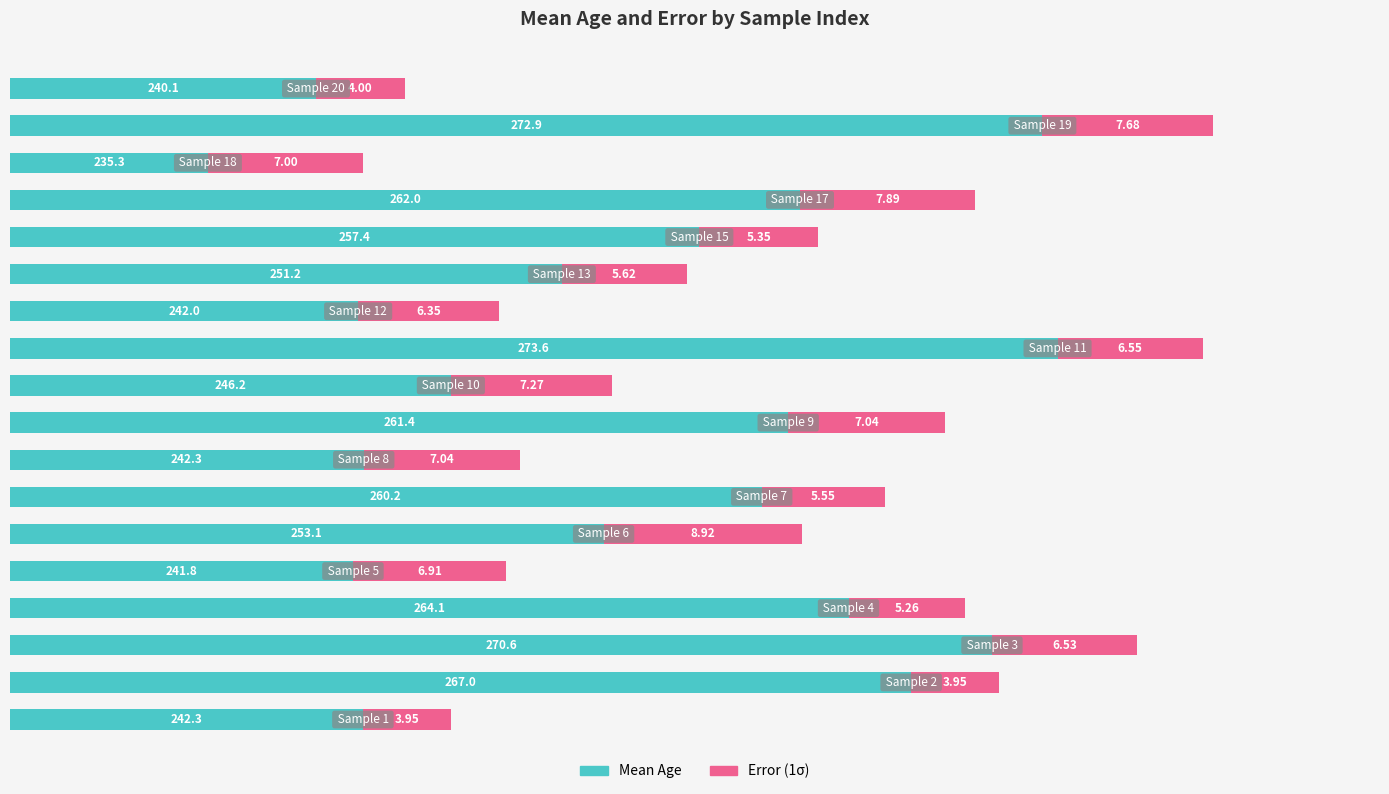

What are all the series names shown in the legend?

Mean Age, Error (1σ)